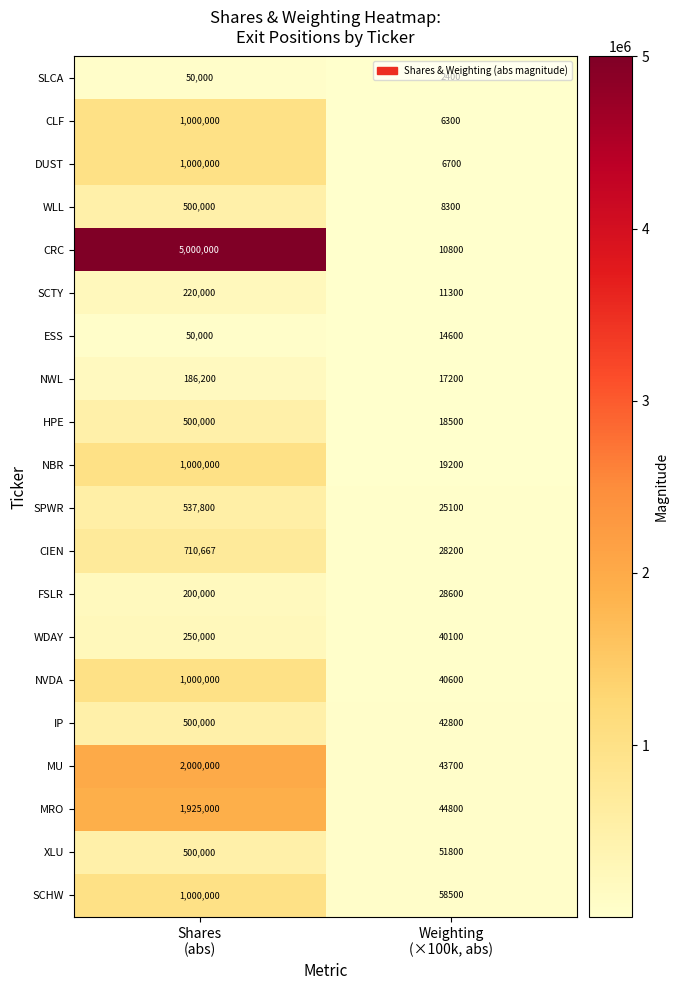

Which series has the largest total across all categories?

CRC